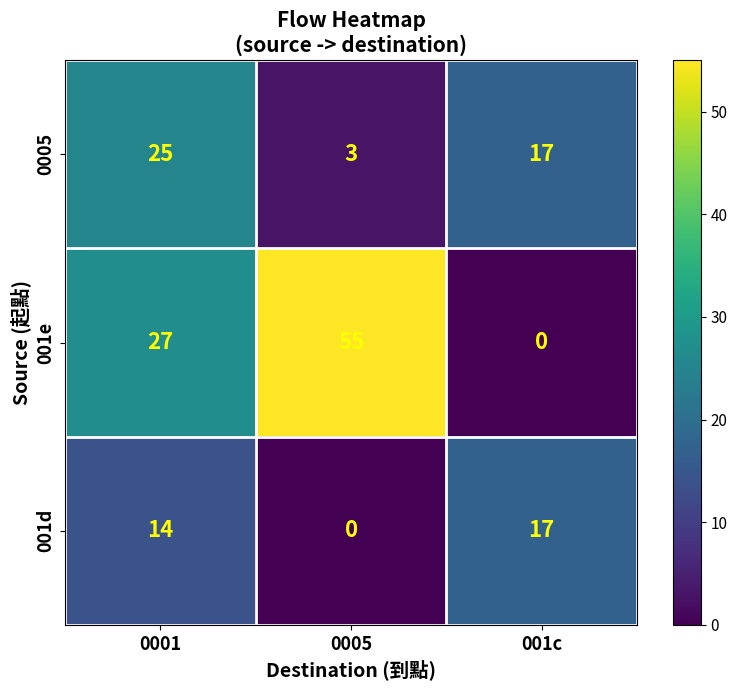

How many 001e values are between 0 and 55?

3